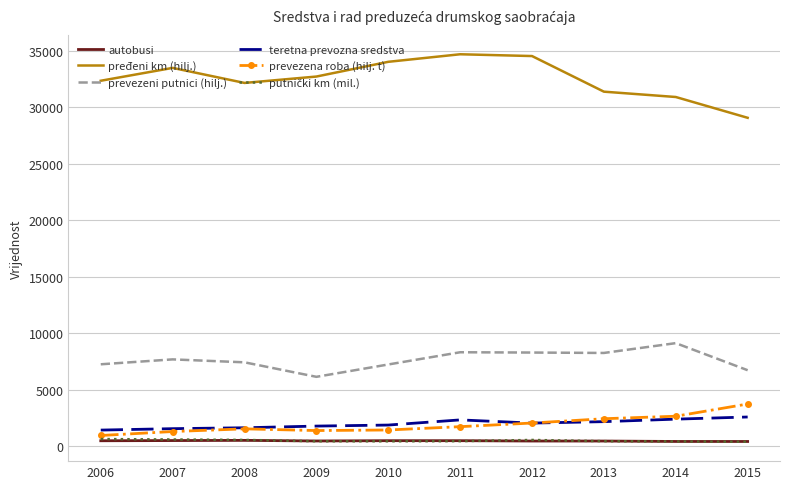

Which category has the lowest value in the prevezena roba (hilj. t) series?

2006